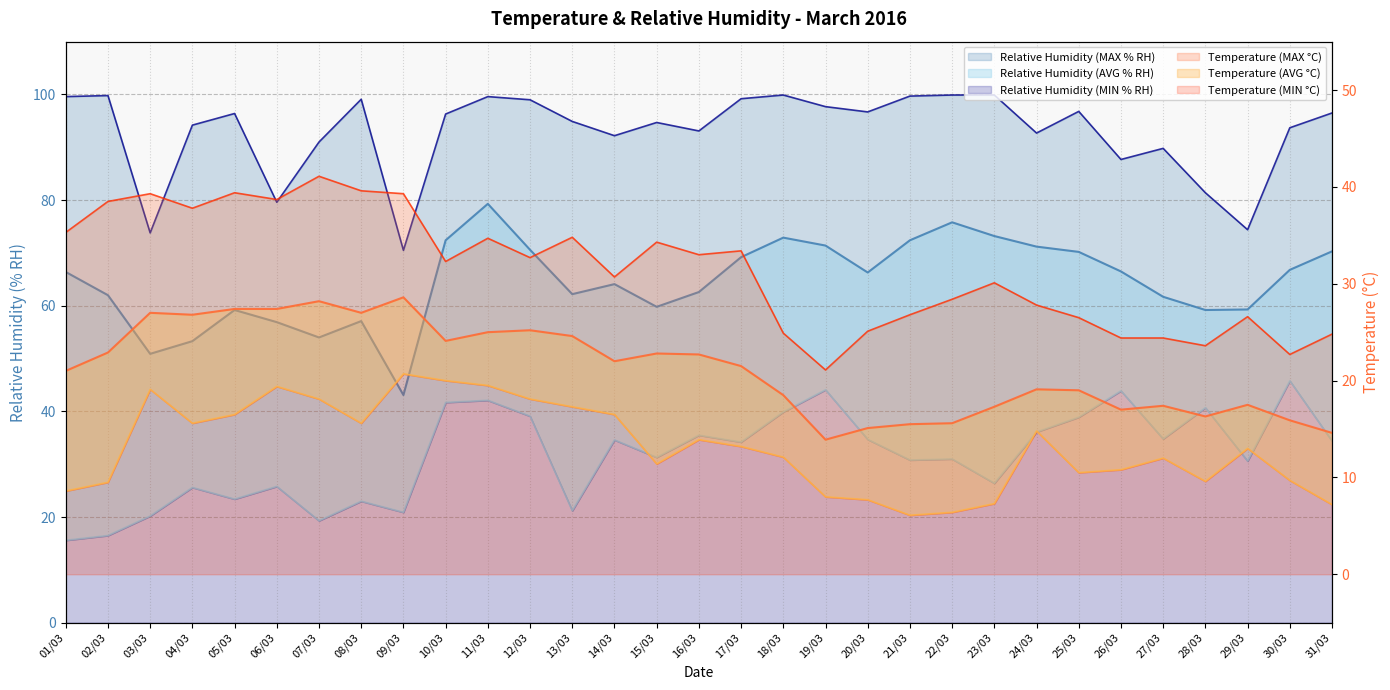

Reading left to right, extract all data points from this chart.

Temperature (MIN °C): 8.6	9.5	19.1	15.6	16.5	19.4	18.1	15.6	20.7	20.0	19.5	18.1	17.3	16.5	11.4	13.9	13.2	12.1	8.0	7.7	6.1	6.4	7.3	14.8	10.5	10.8	12.0	9.6	13.0	9.7	7.2
Temperature (AVG °C): 21.0	22.9	27.0	26.8	27.4	27.4	28.2	27.0	28.6	24.1	25.0	25.2	24.6	22.0	22.8	22.7	21.5	18.5	13.9	15.1	15.5	15.6	17.3	19.1	19.0	17.0	17.4	16.3	17.5	15.9	14.6
Temperature (MAX °C): 35.3	38.5	39.3	37.8	39.4	38.7	41.1	39.6	39.3	32.3	34.7	32.7	34.8	30.7	34.3	33.0	33.4	24.9	21.1	25.1	26.8	28.4	30.1	27.8	26.5	24.4	24.4	23.6	26.6	22.7	24.8